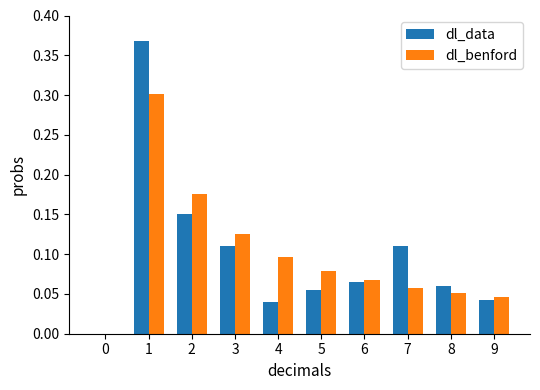

Are the bars horizontal?

No